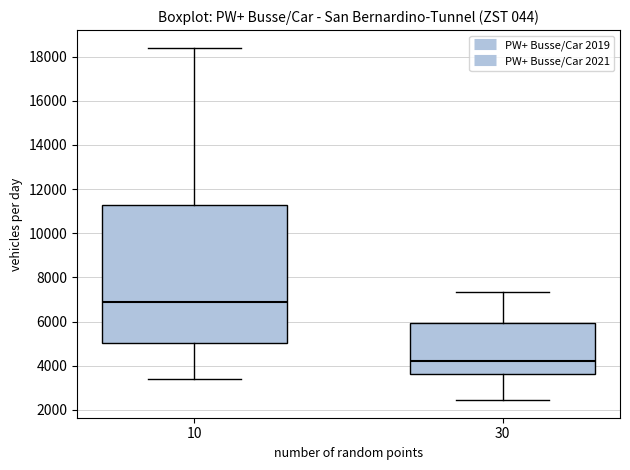

Which box is the tallest, from its lower edge to its upper edge?

10